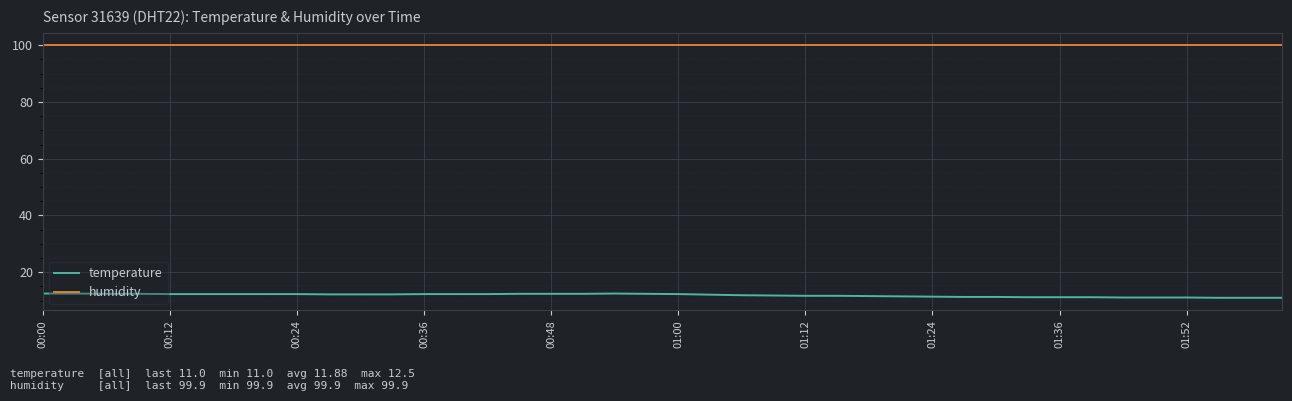

Does the chart have visible grid lines?

Yes